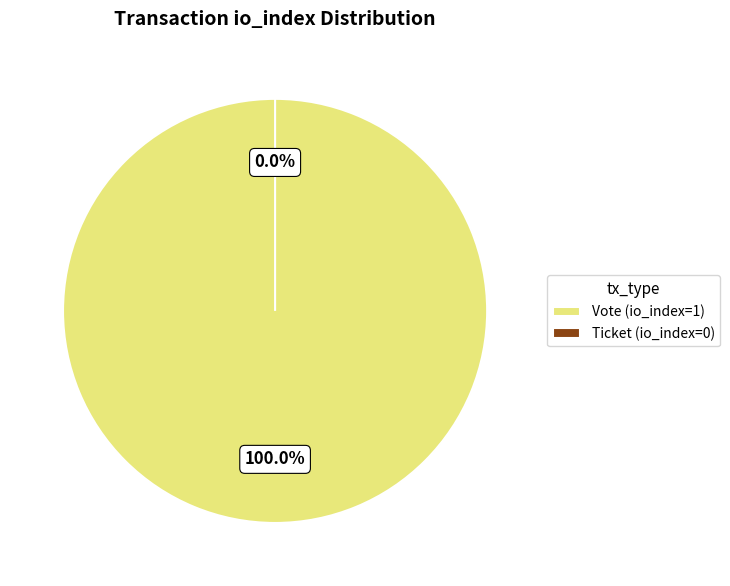

What percentage do Vote (io_index=1) and Ticket (io_index=0) together represent?

100.0%